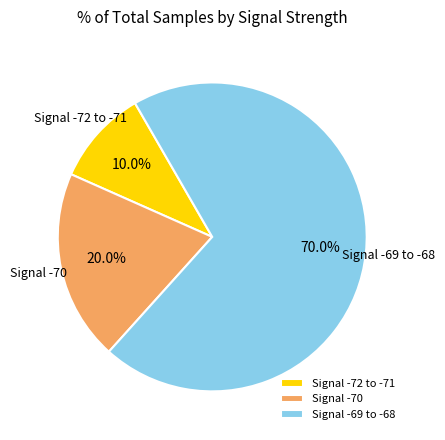

Which slice represents more than half of the pie?

Signal -69 to -68